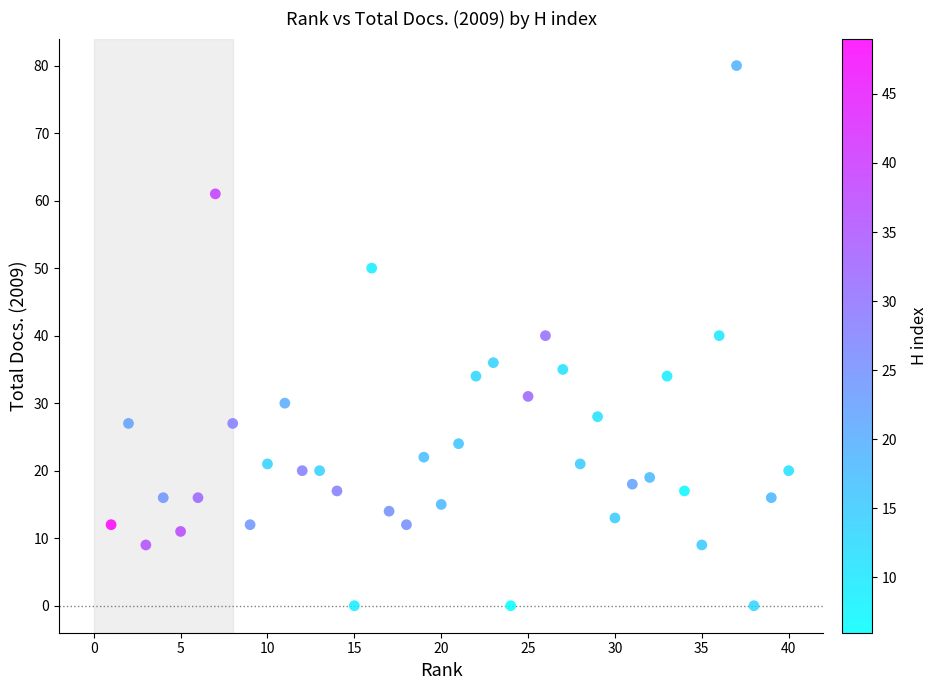

What is the range of Y values (max minus min)?

80